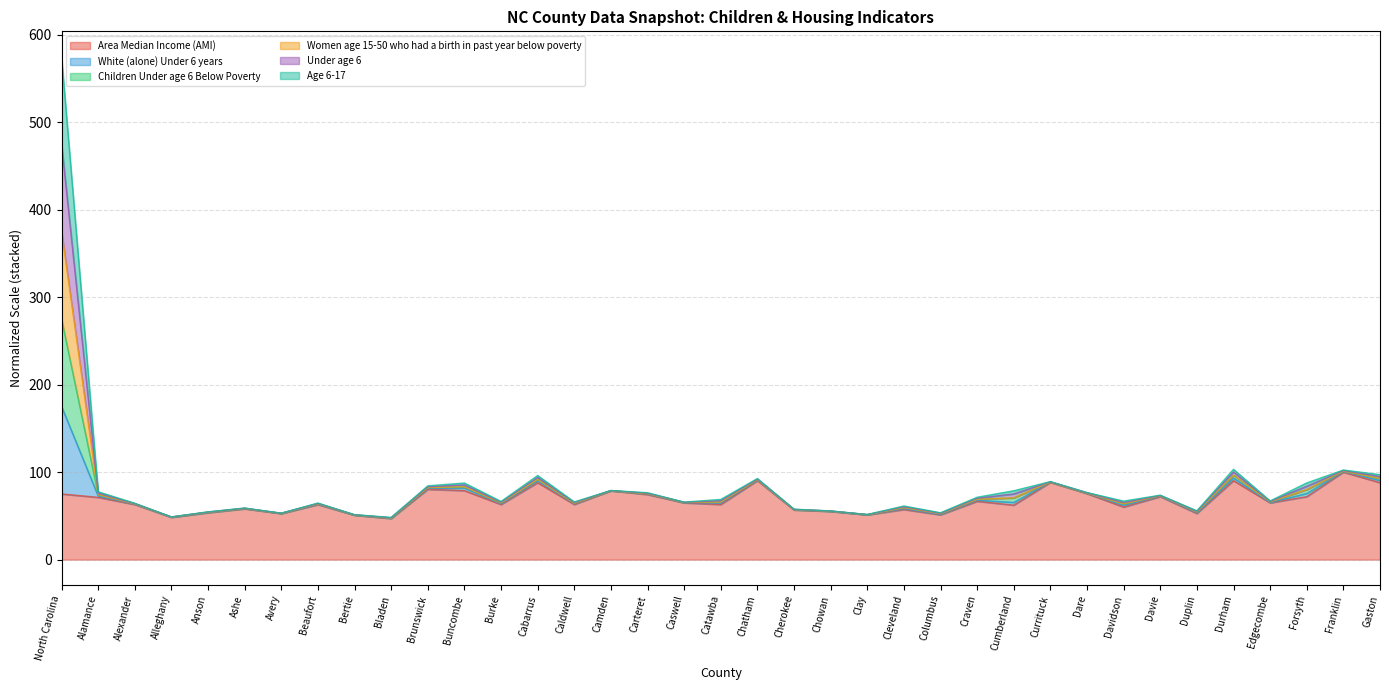

At which category does the chart reach its minimum across all series?

Bladen